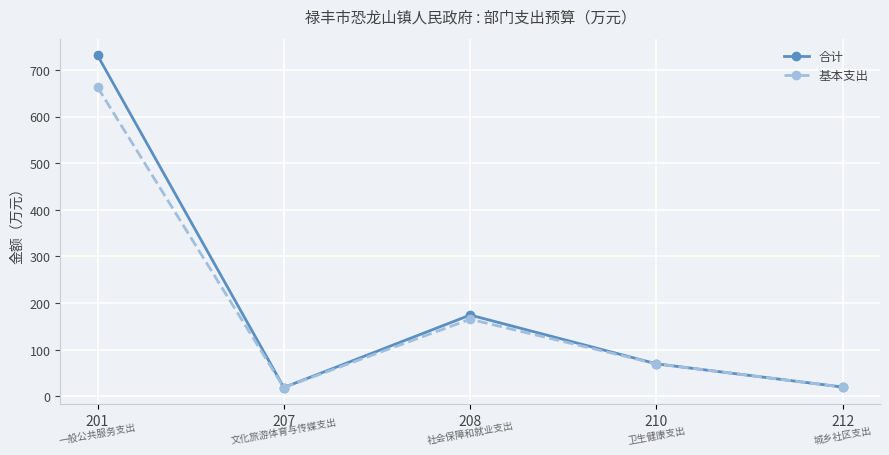

What is the average value of the 合计 series?

202.9